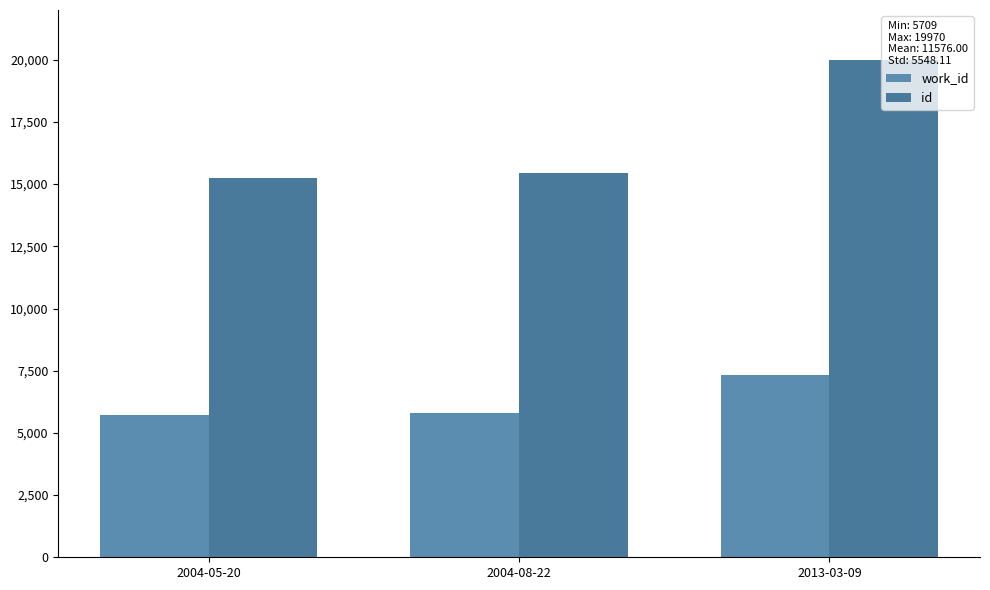

Where does the id series first go above 15428?

2013-03-09